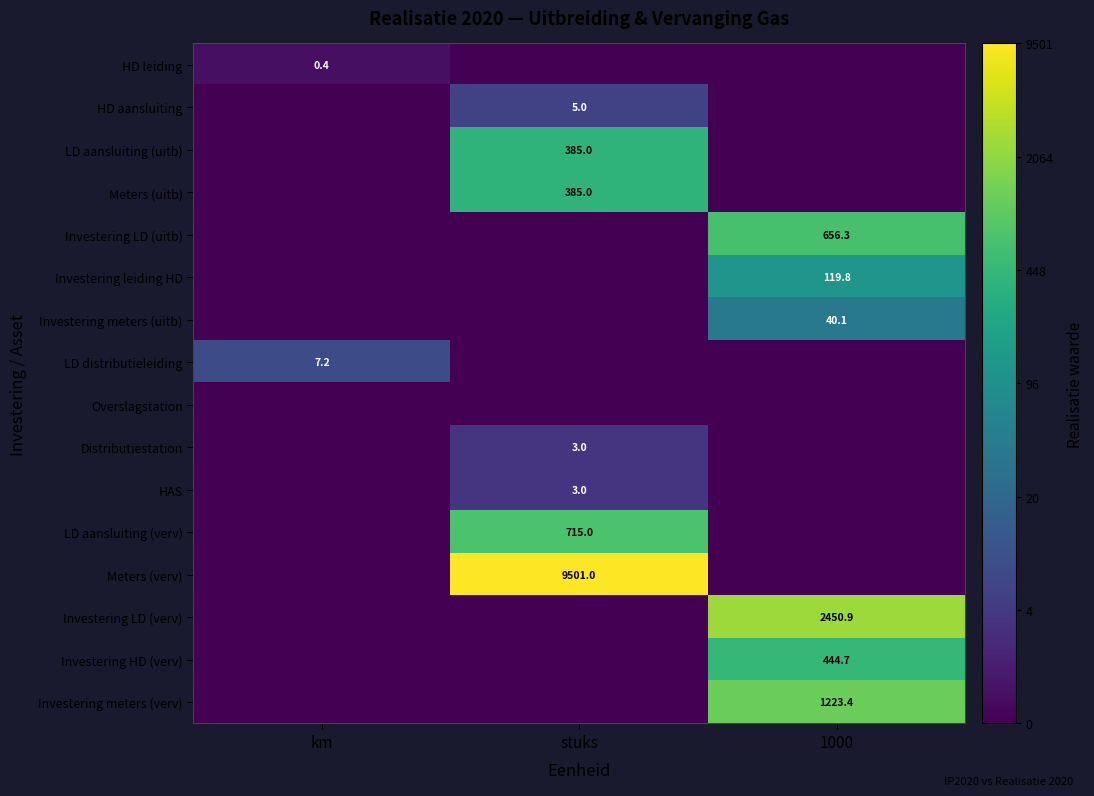

Which has a higher value, 1000 or km?

km